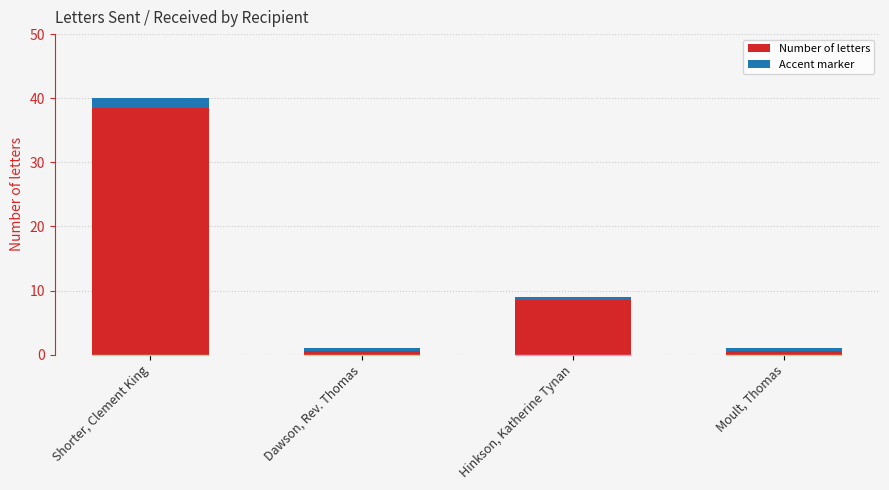

Between Hinkson, Katherine Tynan and Shorter, Clement King, which is larger?

Shorter, Clement King